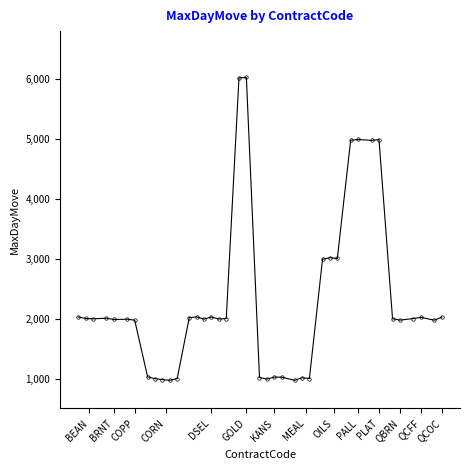

Does the chart have visible grid lines?

No